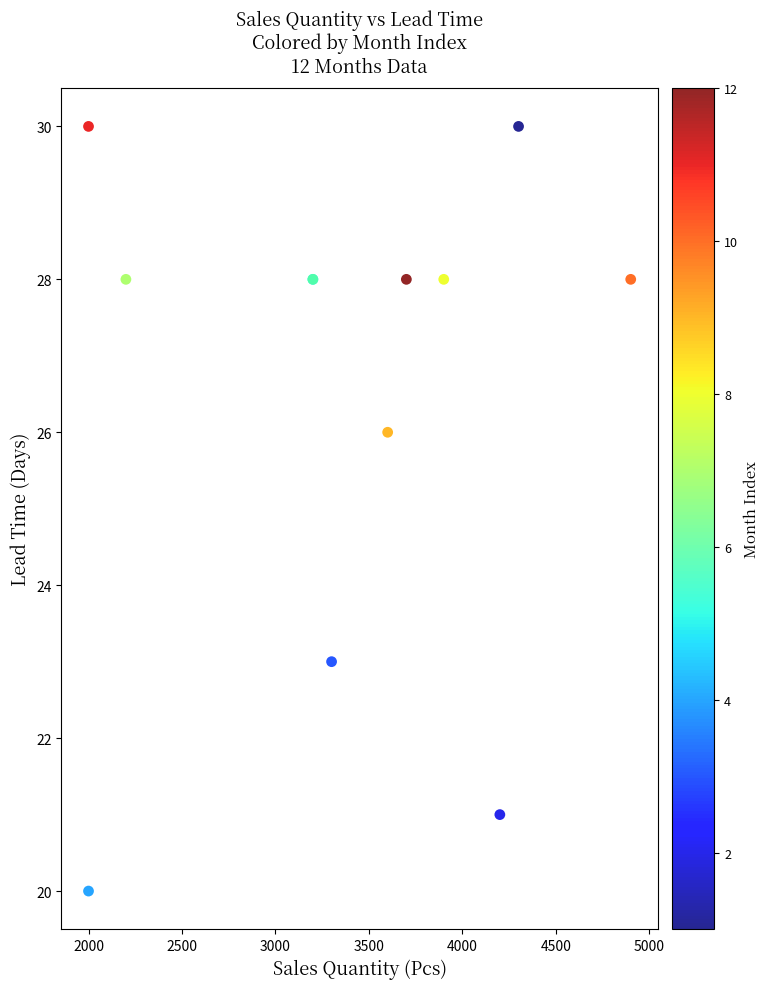

What Y value in the scatter plot is closest to 25?

26